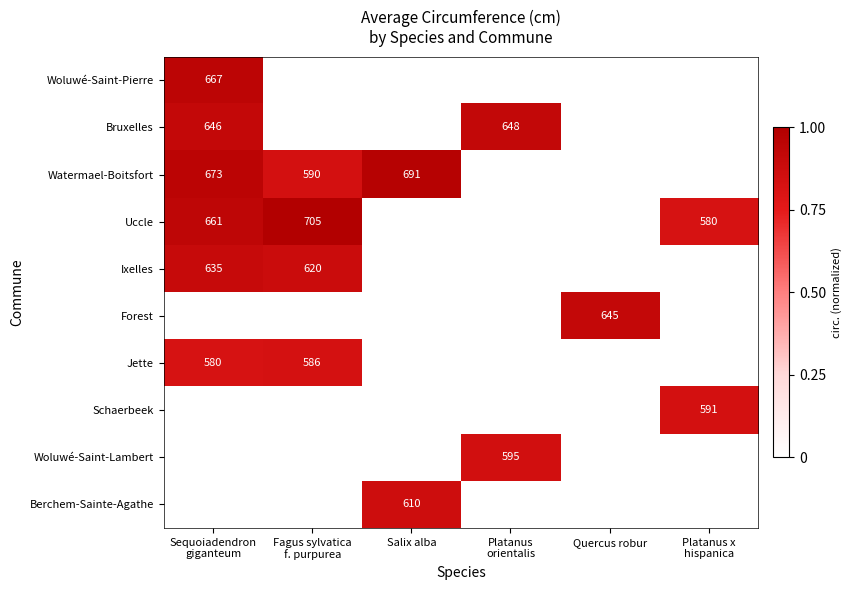

At which category is the sum across all series the highest?

Sequoiadendron
giganteum